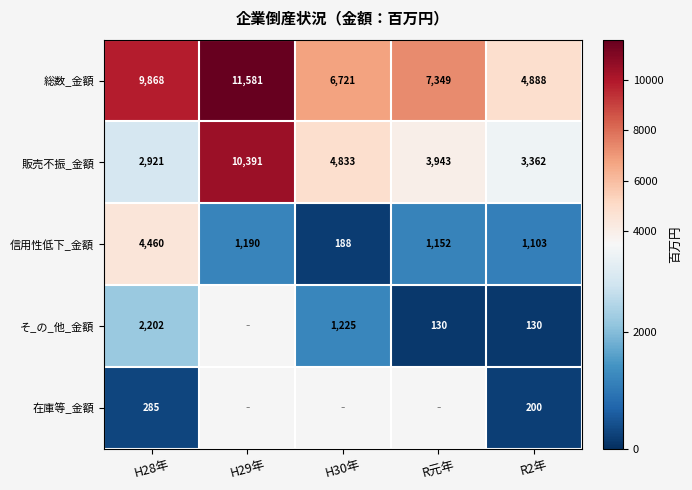

What is the spread (max minus min) of values at R2年?

4758